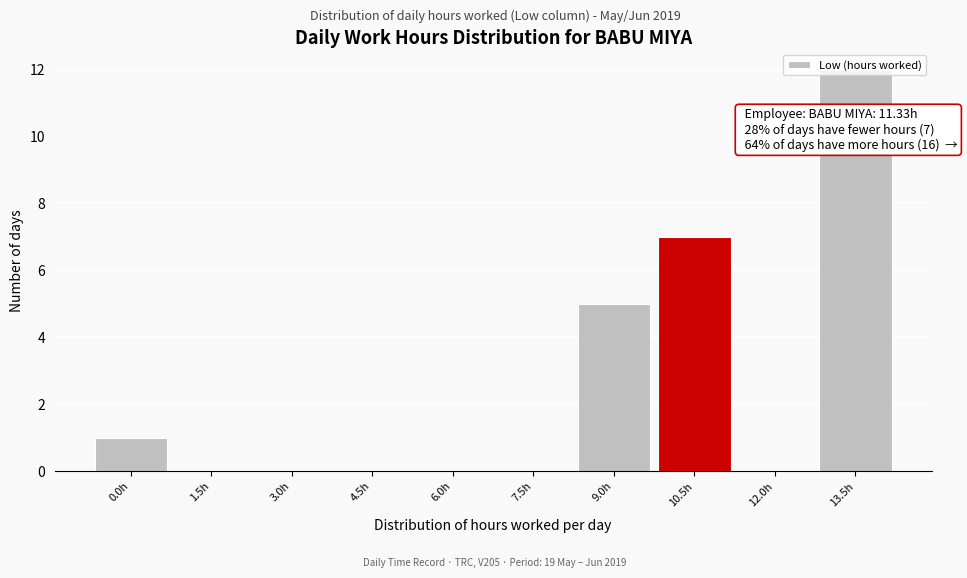

The value at 4.5h is 0. True or false?

True